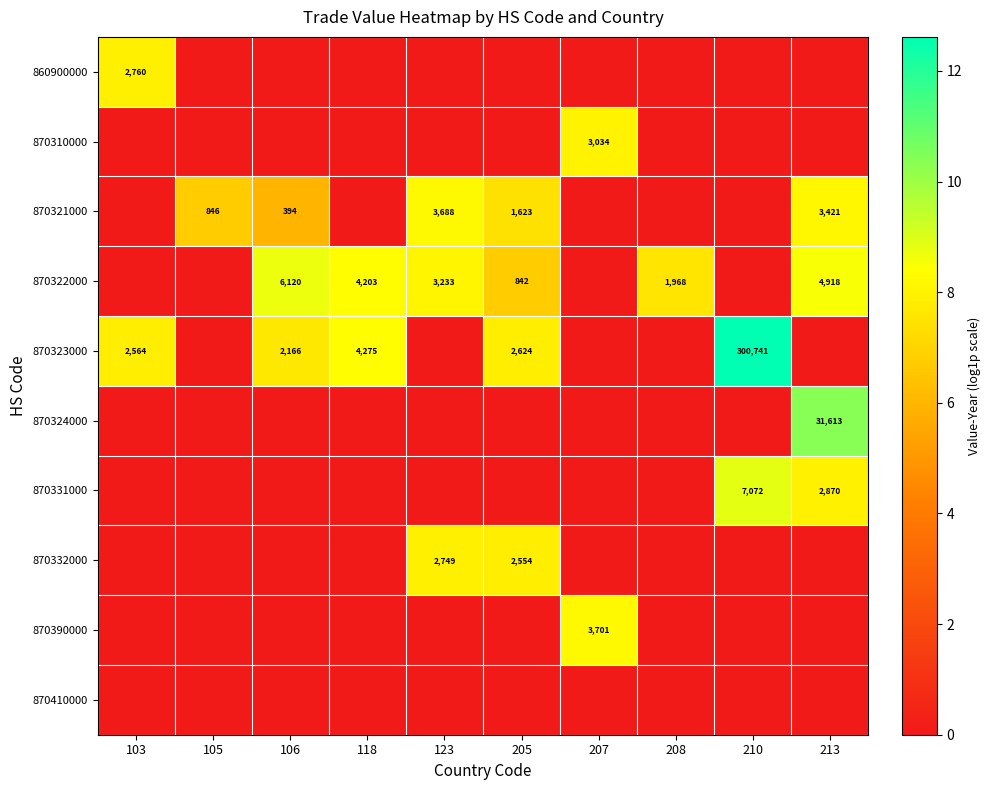

The 870331000 series shows 3774 at 213. True or false?

False